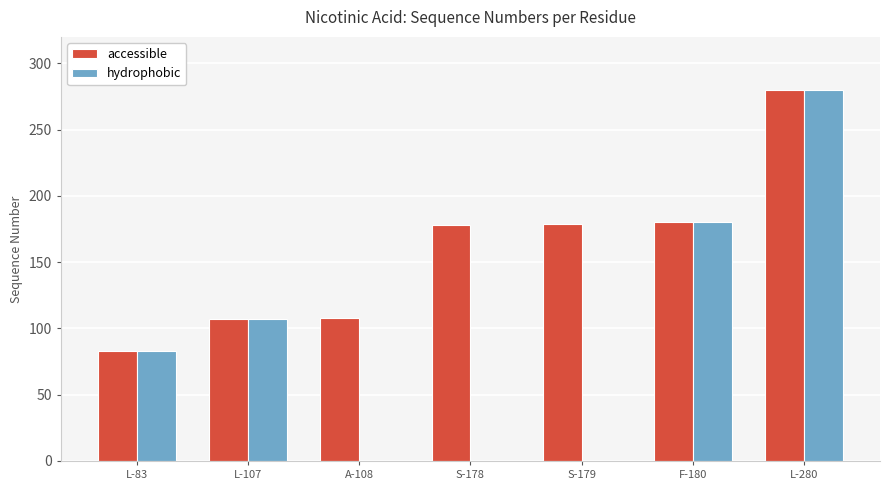

What is the sum of all accessible values?

1115